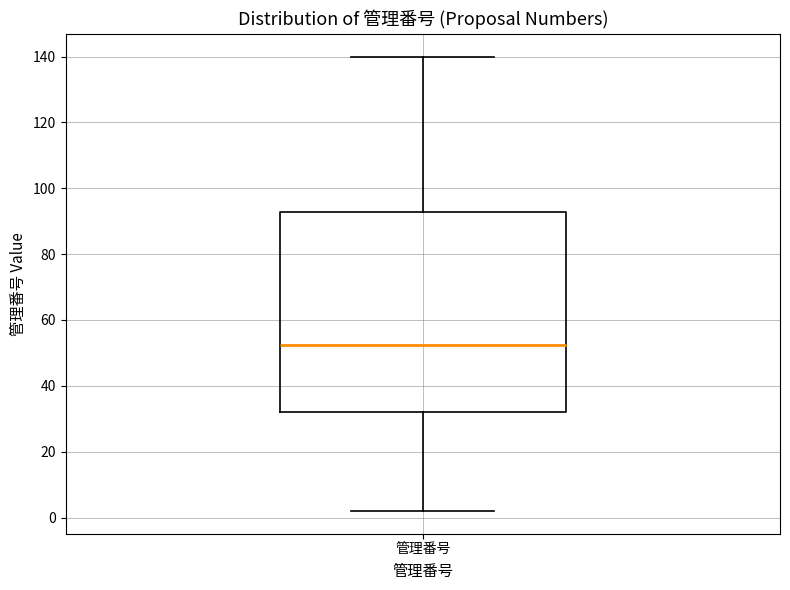

Read this box plot against the y-axis: the position of the median line, the range covered by the box, and the ends of both whiskers. The values are not printed on the chart, so give them approximately, as read against the axis.

median 52, box 32 to 92, whiskers 2 to 140